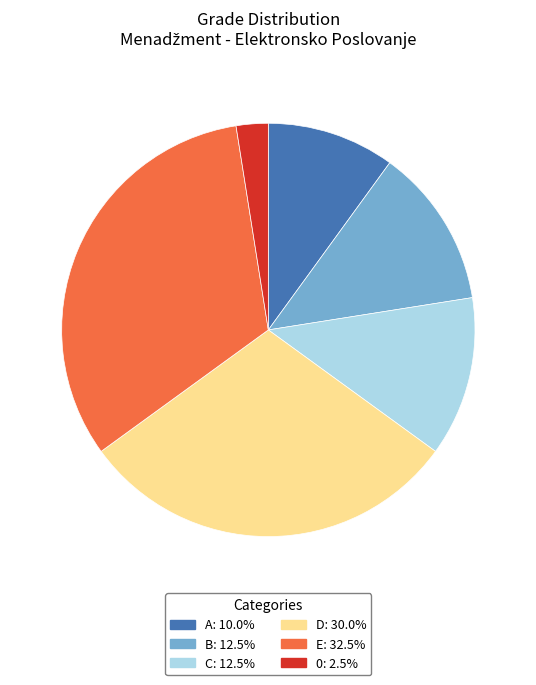

Is the sum of A and C greater than half?

No